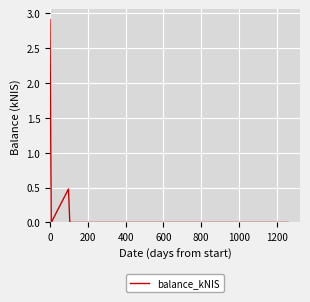

How many lines are shown in the chart?

1